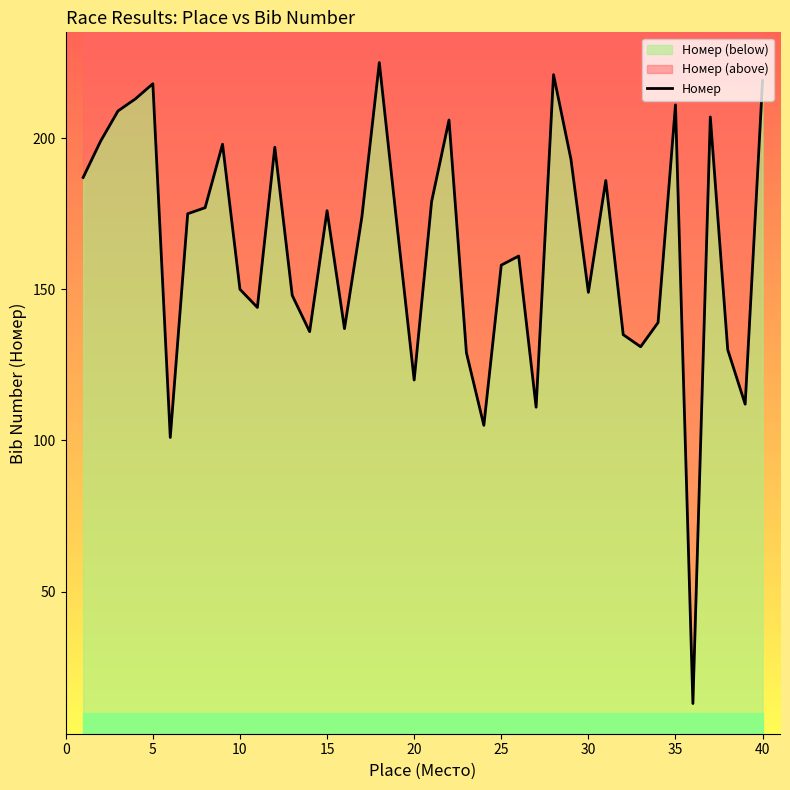

Reading left to right, transcribe all the data shown in this chart.

187	199	209	213	218	101	175	177	198	150	144	197	148	136	176	137	174	225	172	120	179	206	129	105	158	161	111	221	193	149	186	135	131	139	211	13	207	130	112	219